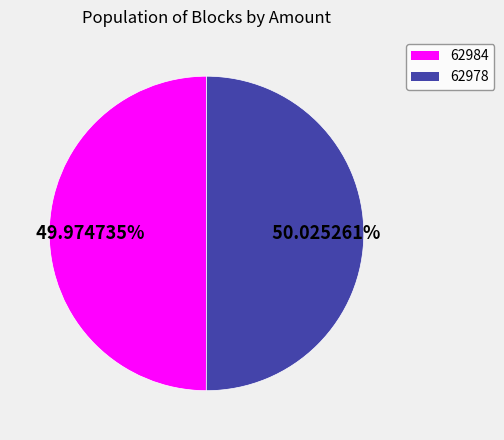

How many segments does this pie chart have?

2